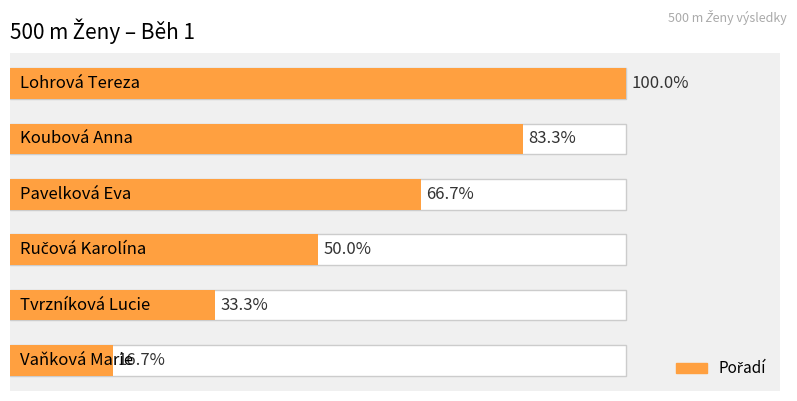

How many series are shown in this chart?

1